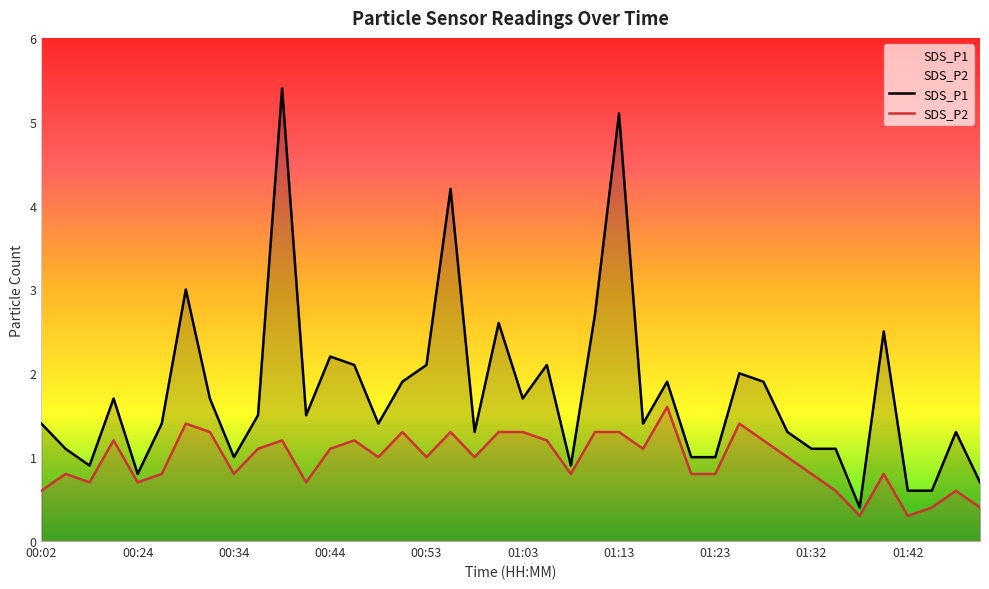

Reading left to right, what are all the values shown in this chart?

SDS_P1: 00:02=1.4	00:04=1.1	00:07=0.9	00:09=1.7	00:24=0.8	00:27=1.4	00:29=3.0	00:31=1.7	00:34=1.0	00:36=1.5	00:39=5.4	00:41=1.5	00:44=2.2	00:46=2.1	00:48=1.4	00:51=1.9	00:53=2.1	00:56=4.2	00:58=1.3	01:01=2.6	01:03=1.7	01:06=2.1	01:08=0.9	01:10=2.7	01:13=5.1	01:15=1.4	01:18=1.9	01:20=1.0	01:23=1.0	01:25=2.0	01:27=1.9	01:30=1.3	01:32=1.1	01:35=1.1	01:37=0.4	01:40=2.5	01:42=0.6	01:44=0.6	01:47=1.3	01:50=0.7
SDS_P2: 00:02=0.6	00:04=0.8	00:07=0.7	00:09=1.2	00:24=0.7	00:27=0.8	00:29=1.4	00:31=1.3	00:34=0.8	00:36=1.1	00:39=1.2	00:41=0.7	00:44=1.1	00:46=1.2	00:48=1.0	00:51=1.3	00:53=1.0	00:56=1.3	00:58=1.0	01:01=1.3	01:03=1.3	01:06=1.2	01:08=0.8	01:10=1.3	01:13=1.3	01:15=1.1	01:18=1.6	01:20=0.8	01:23=0.8	01:25=1.4	01:27=1.2	01:30=1.0	01:32=0.8	01:35=0.6	01:37=0.3	01:40=0.8	01:42=0.3	01:44=0.4	01:47=0.6	01:50=0.4